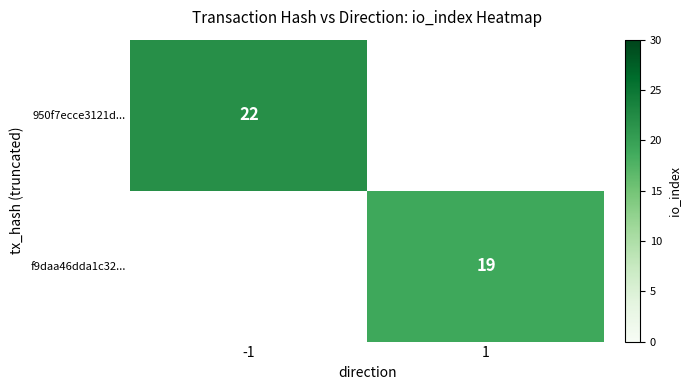

True or false: f9daa46dda1c32... has a value of 19 at 1.

True